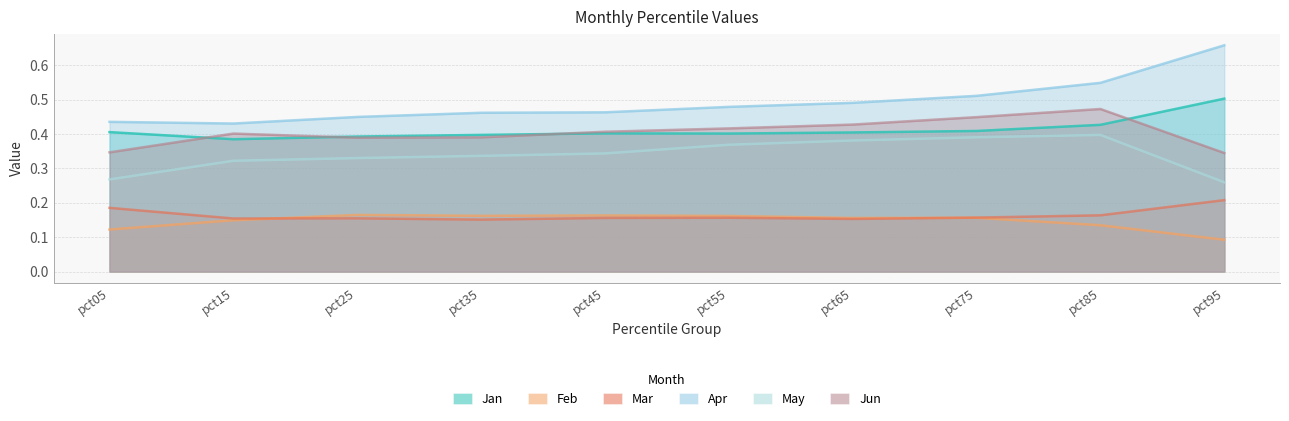

True or false: May has a value of 0.7 at pct85.

False